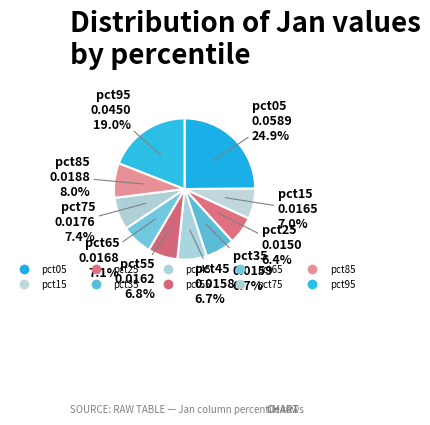

Which slice is the largest?

pct05